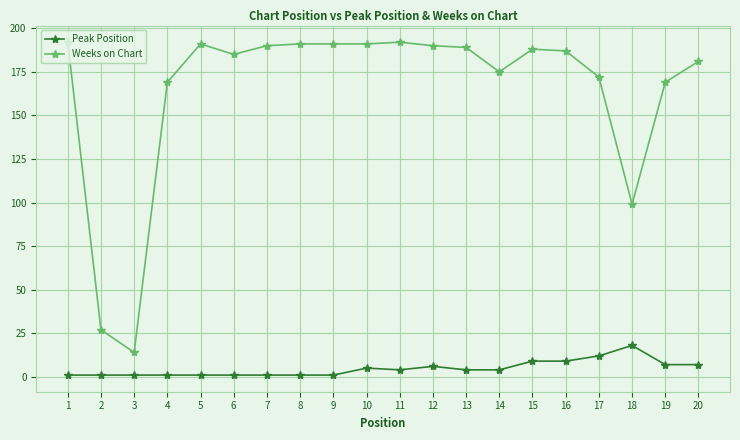

How many data points in Weeks on Chart are less than 188?

10